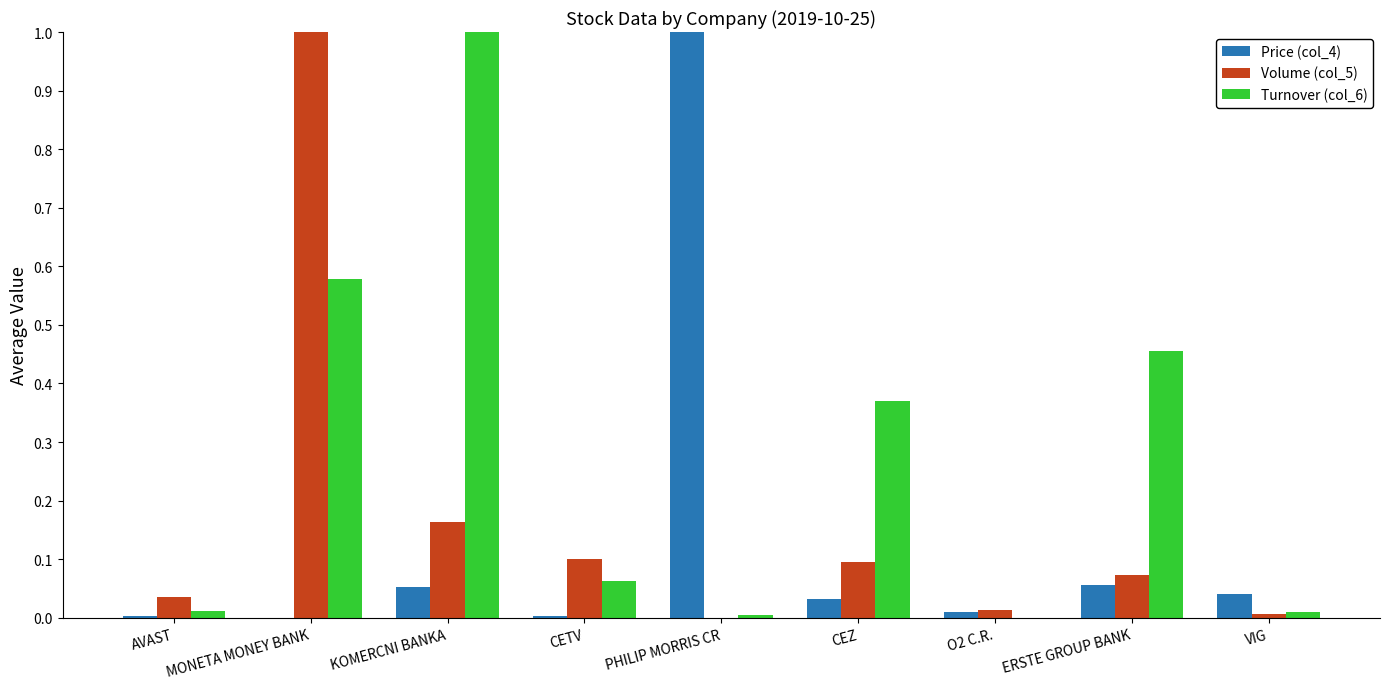

Between MONETA MONEY BANK and CEZ, which series saw the biggest shift?

Volume (col_5)